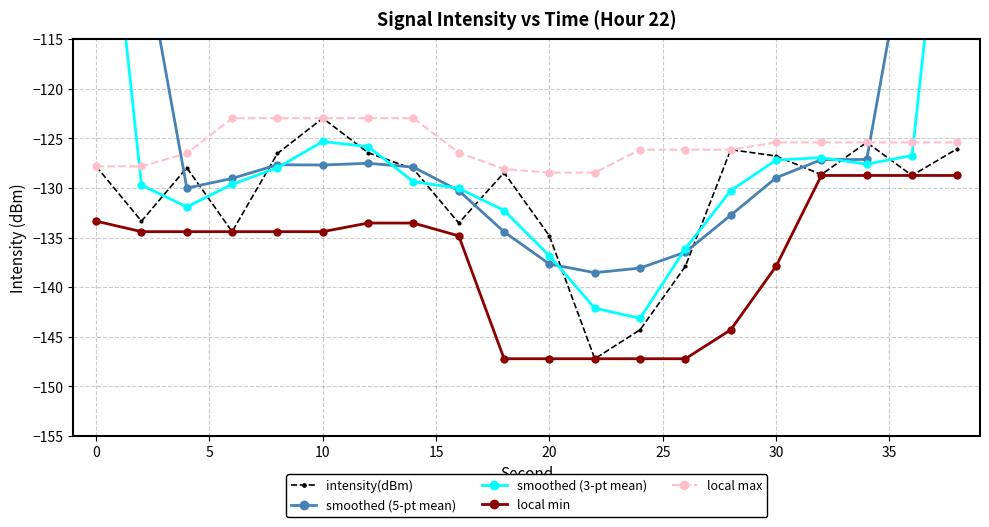

List the series in order of their peak value, lowest first.

local min, intensity(dBm), local max, smoothed (3-pt mean), smoothed (5-pt mean)